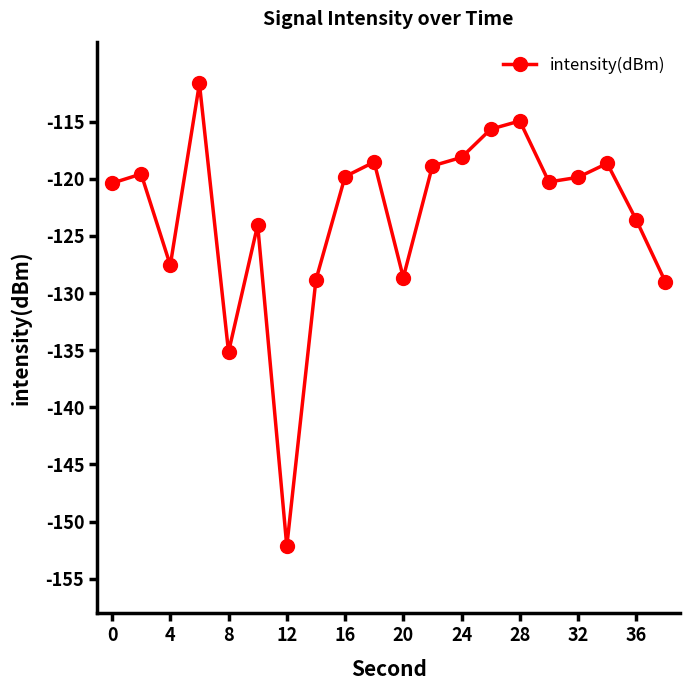

What is the maximum value shown in the chart?

-111.7